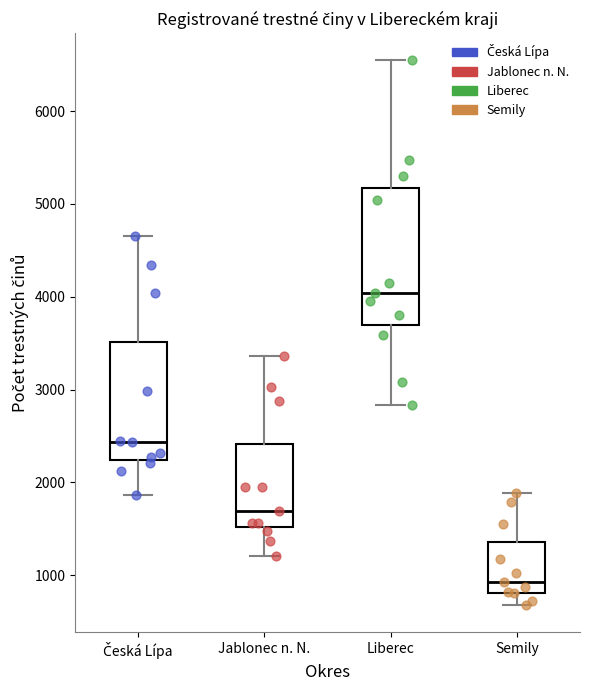

Reading left to right, read every box against the y-axis: the position of its median line, the range the box covers, and the ends of its whiskers. The values are not printed on the chart, so give them approximately, as read against the axis.

Česká Lípa: median 2400, box 2200 to 3500, whiskers 1900 to 4700
Jablonec n. N.: median 1700, box 1500 to 2400, whiskers 1200 to 3400
Liberec: median 4000, box 3700 to 5200, whiskers 2800 to 6500
Semily: median 900, box 800 to 1400, whiskers 700 to 1900